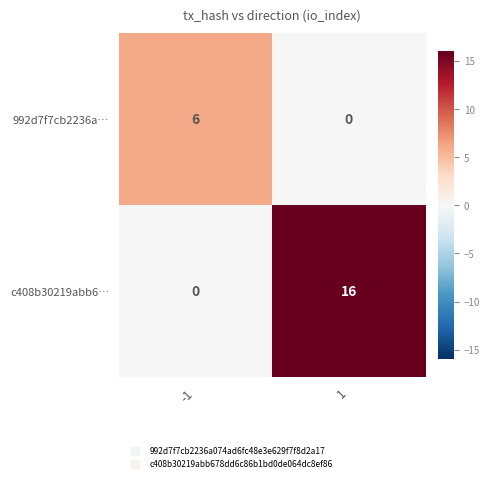

At how many categories does at least one series exceed 15?

1